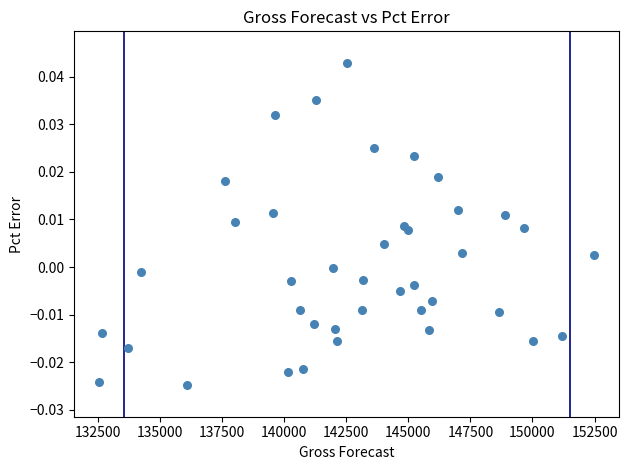

What is the range of X values (max minus min)?

19961.8